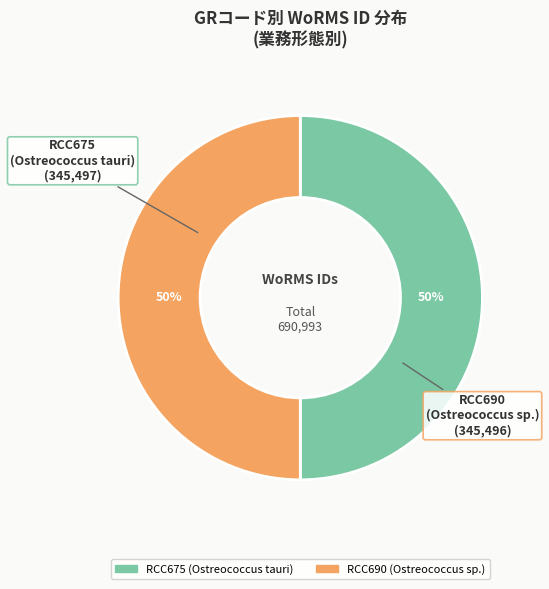

To the nearest percent, what is the average slice percentage?

50%